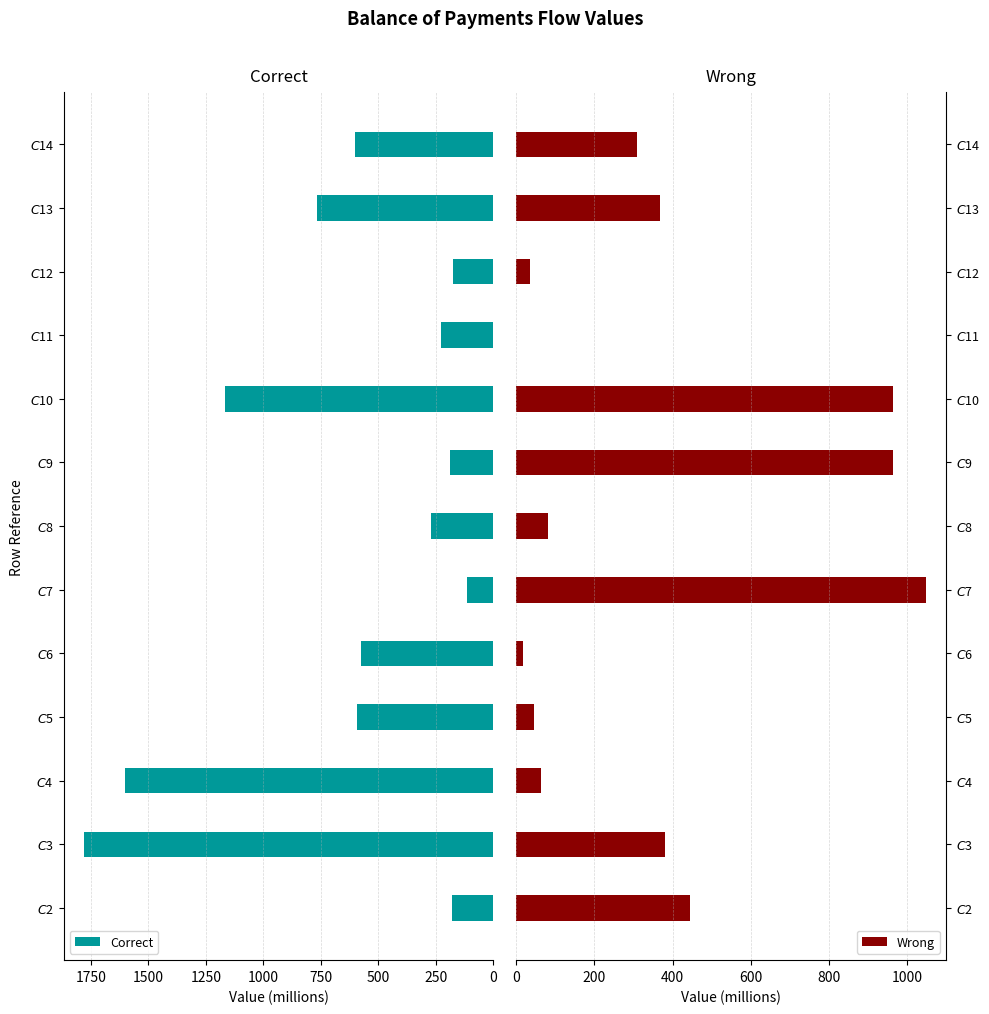

What is the minimum value for Correct?

114.1